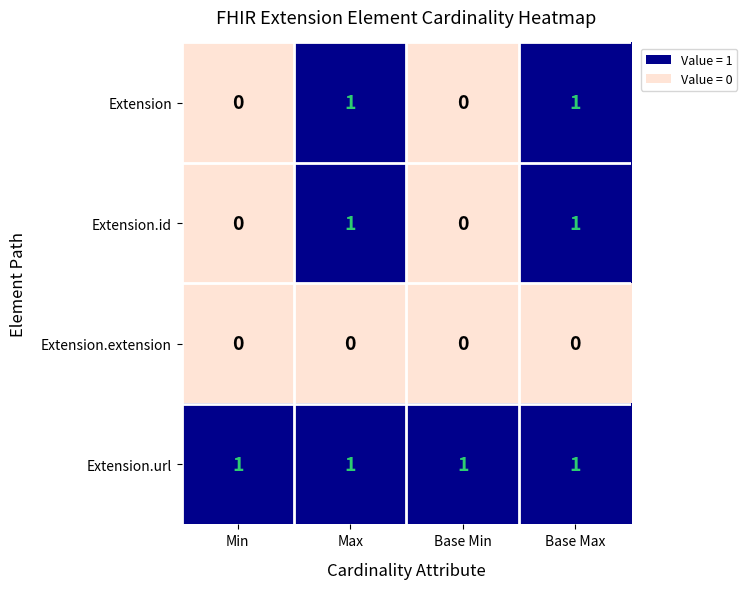

Reading left to right, list all the values displayed in this chart.

Extension: Min=0	Max=1	Base Min=0	Base Max=1
Extension.id: Min=0	Max=1	Base Min=0	Base Max=1
Extension.extension: Min=0	Max=0	Base Min=0	Base Max=0
Extension.url: Min=1	Max=1	Base Min=1	Base Max=1